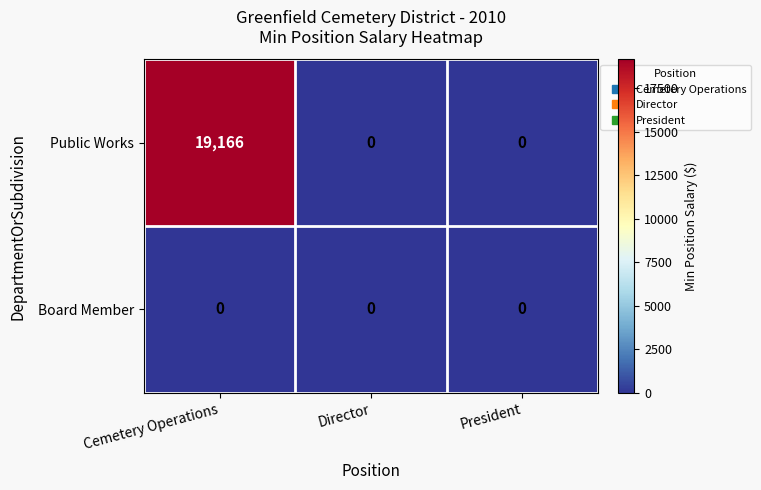

At which category is the sum across all series the highest?

Cemetery Operations